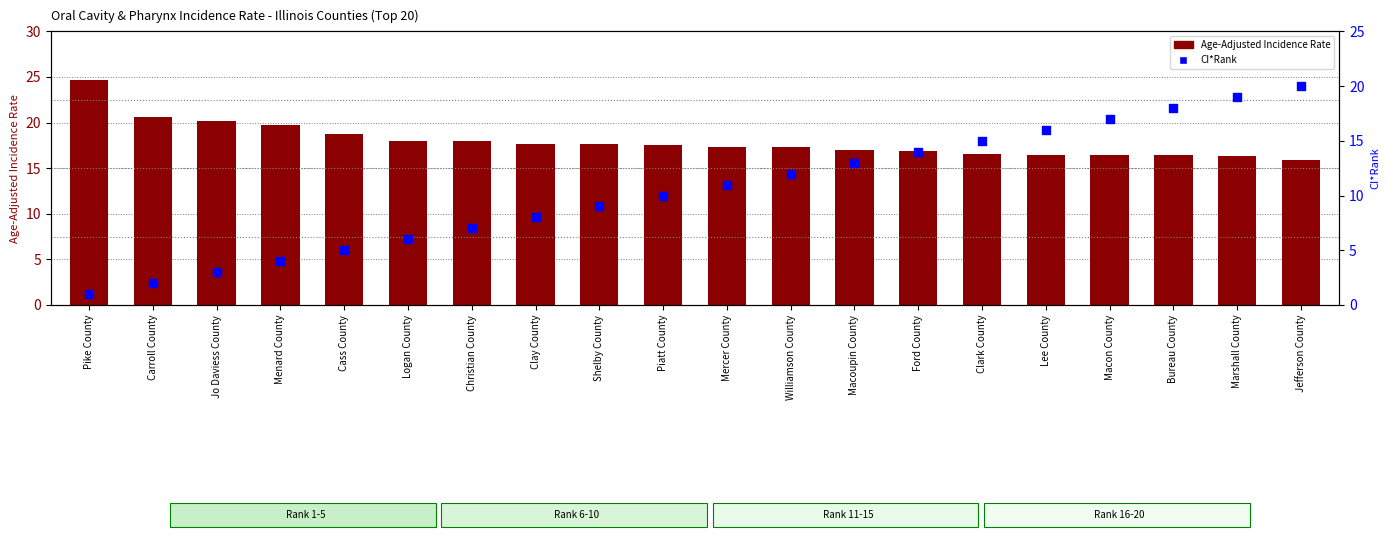

Which series reaches the minimum Y coordinate?

CI*Rank